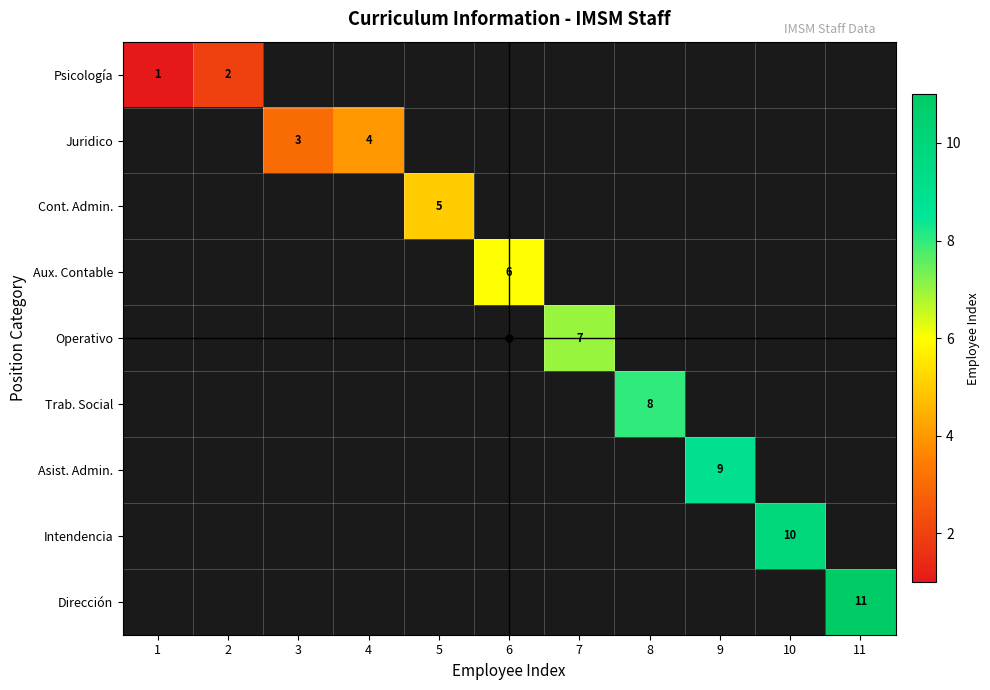

What is the greatest value displayed?

11.0